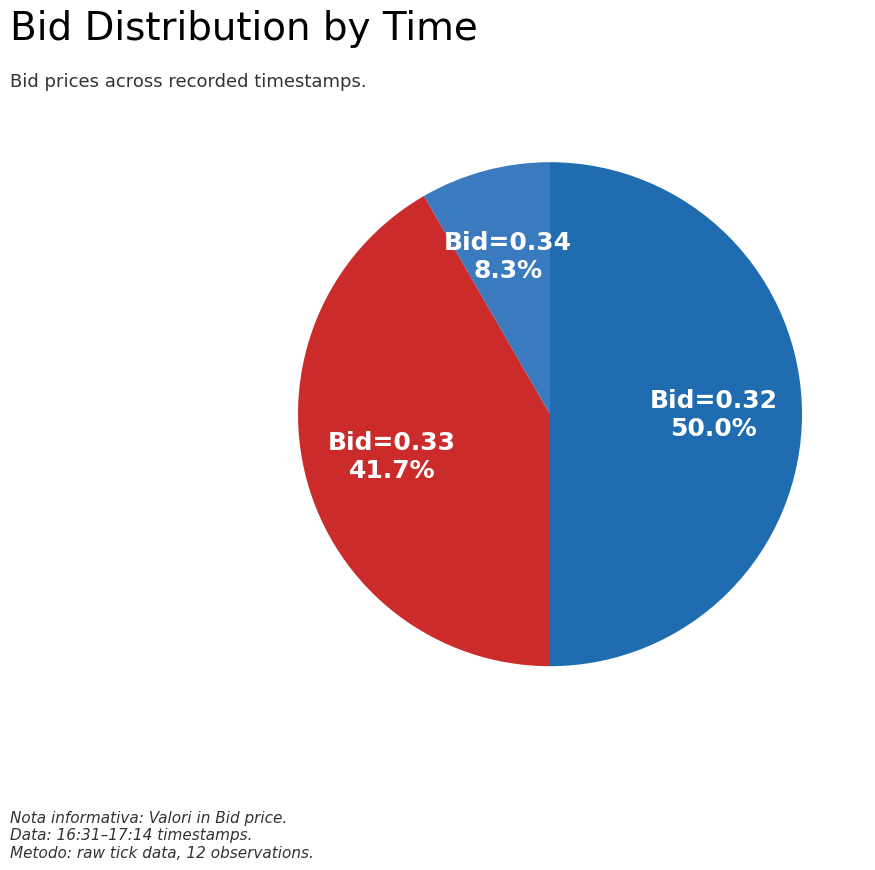

Is Bid=0.34 the majority of the pie?

No